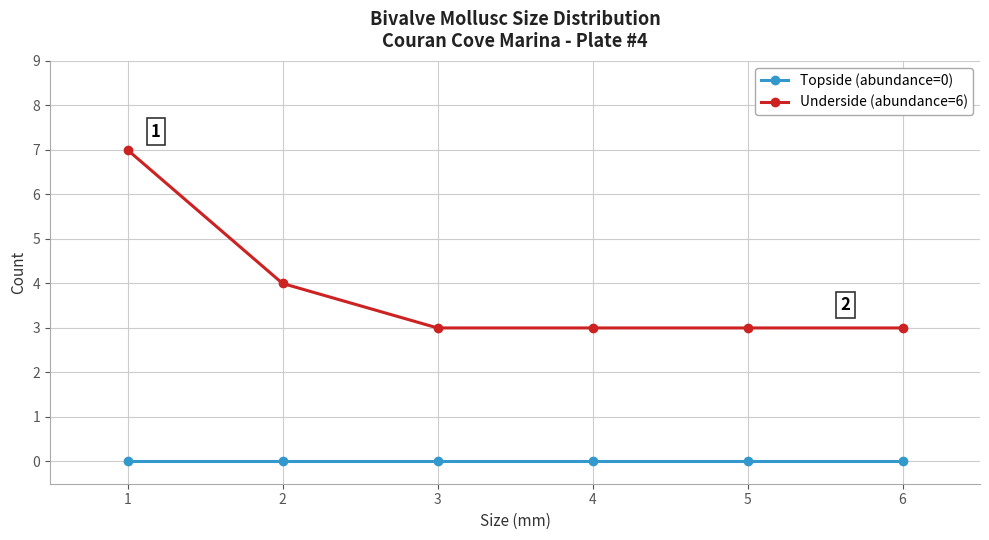

How many lines are shown in the chart?

2